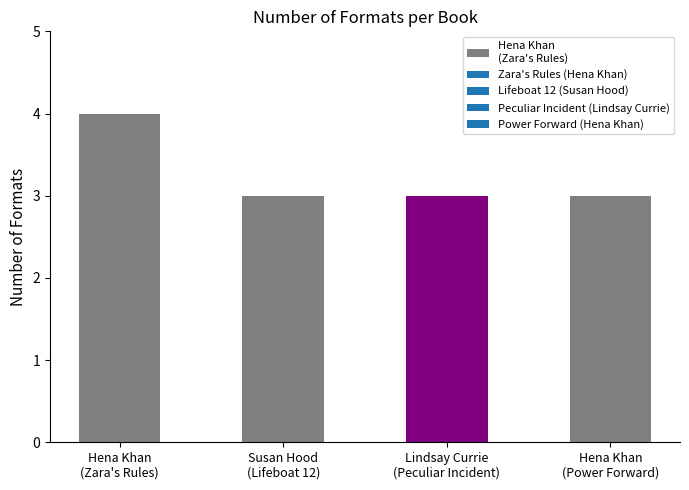

What is the difference between the maximum and minimum values?

1